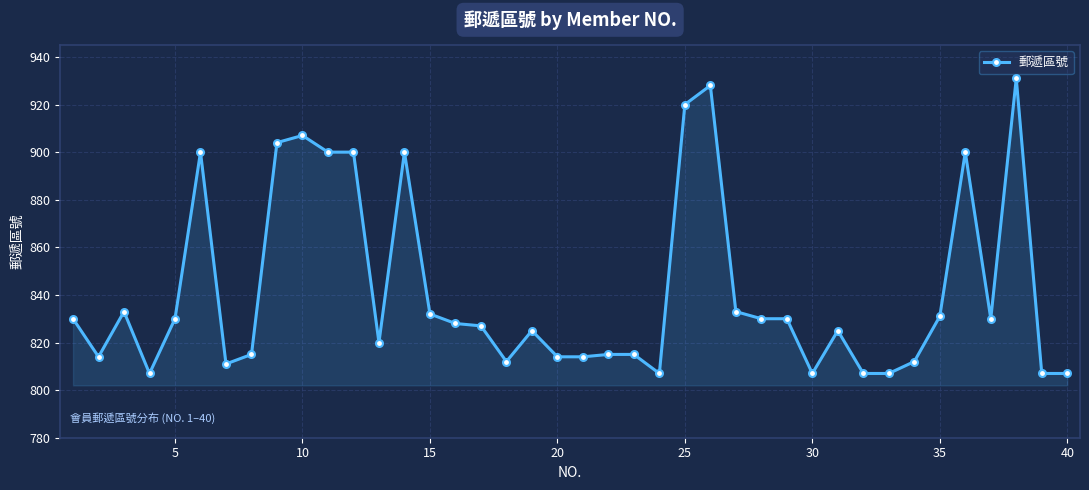

What is the value of the 25th point from the left?

920